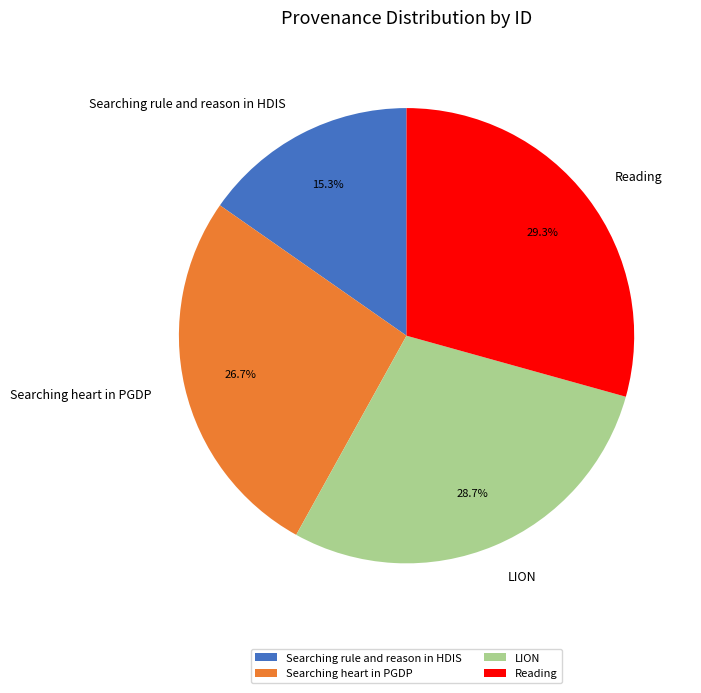

To the nearest percent, what percentage of the pie is Searching rule and reason in HDIS?

15%